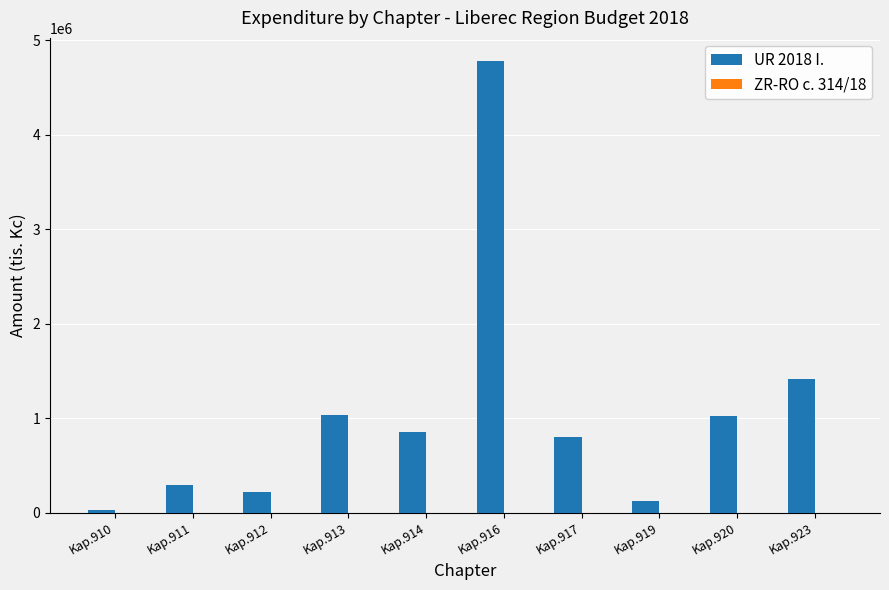

What is the average value?

1059107.2